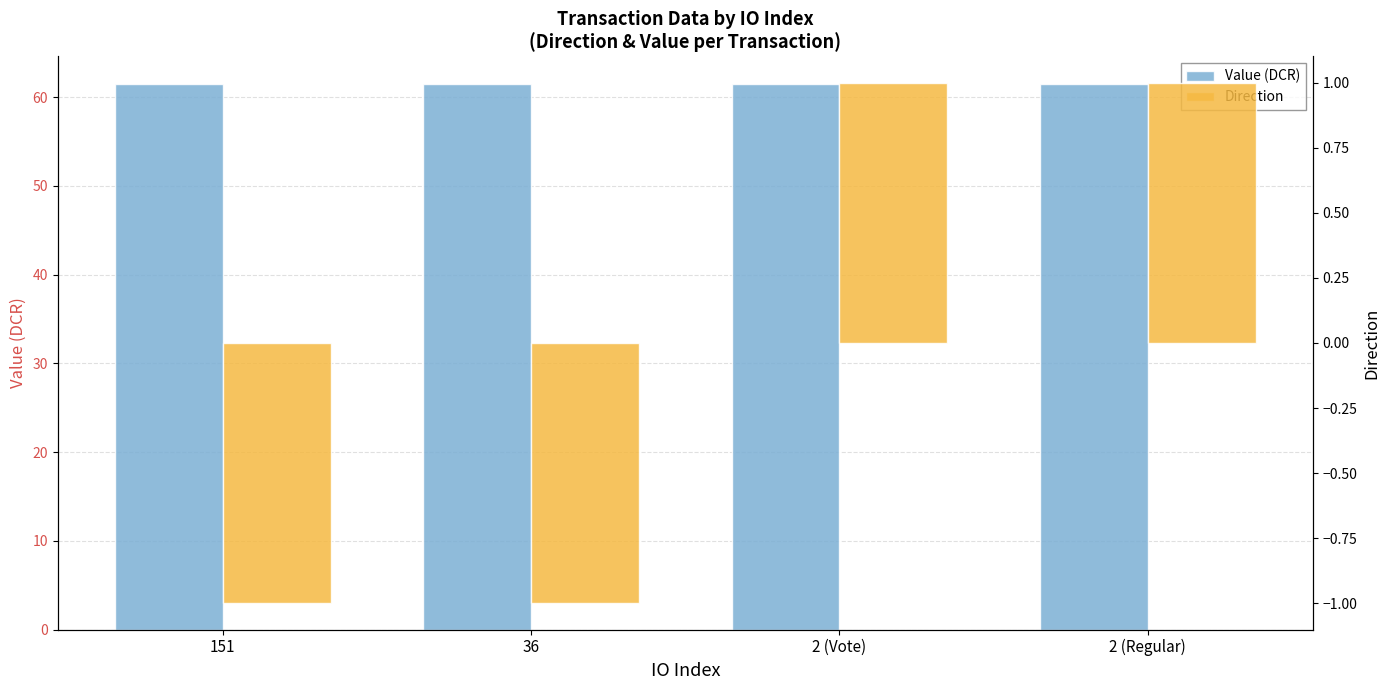

Between 151 and 2 (Vote), which series saw the biggest shift?

Direction